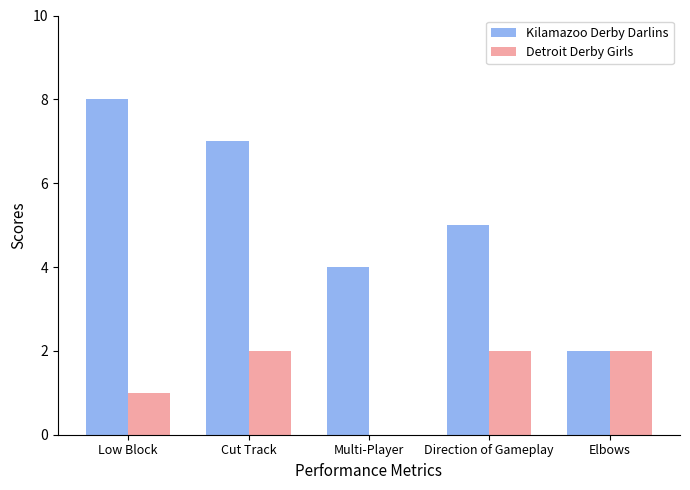

What value does the Detroit Derby Girls series have at Low Block?

1